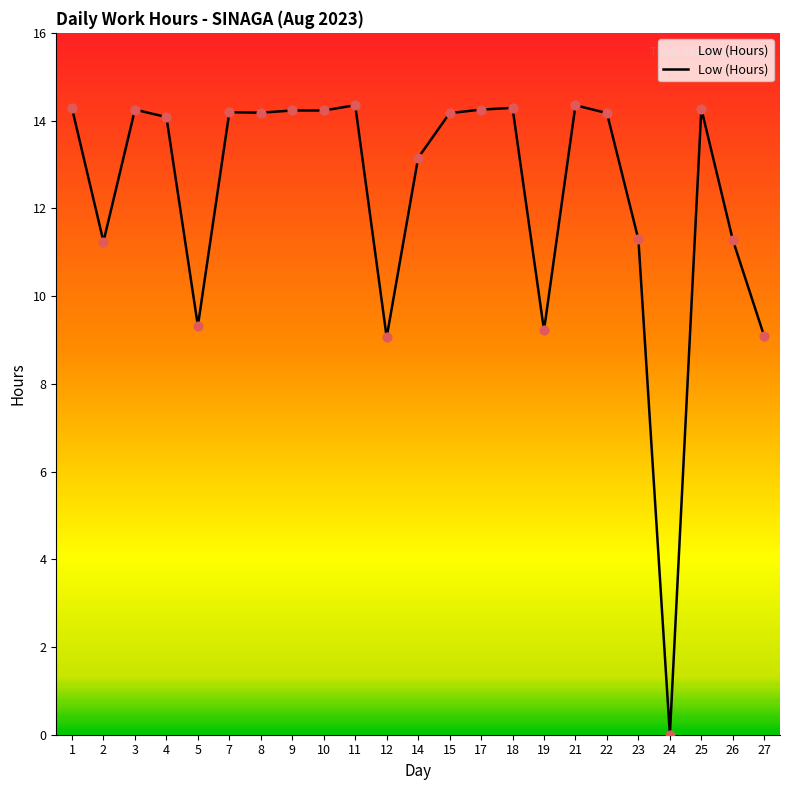

What is the ratio of the value at 21 to the value at 19?

1.6